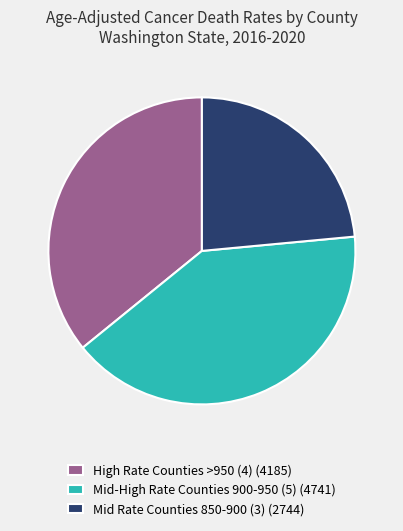

How many segments does this pie chart have?

3